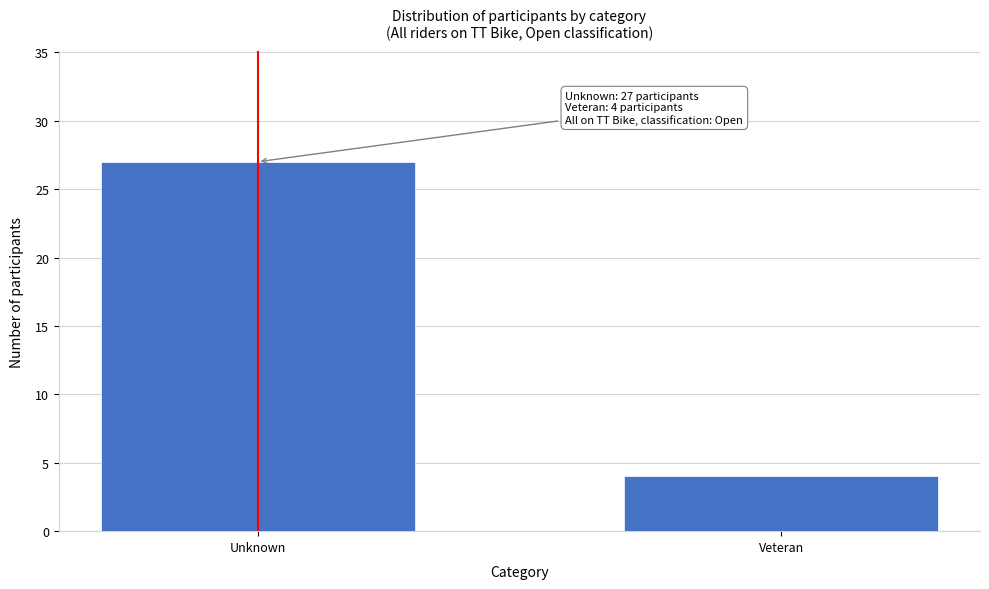

Reading left to right, what are all the values shown in this chart?

27	4